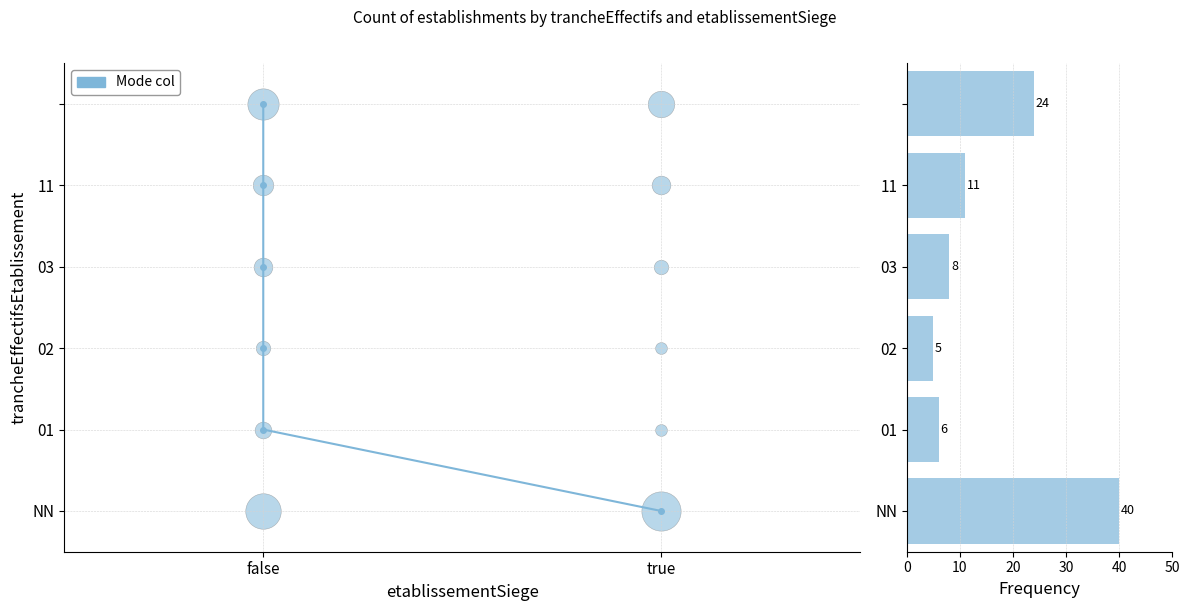

How many data points are less than 3?

3